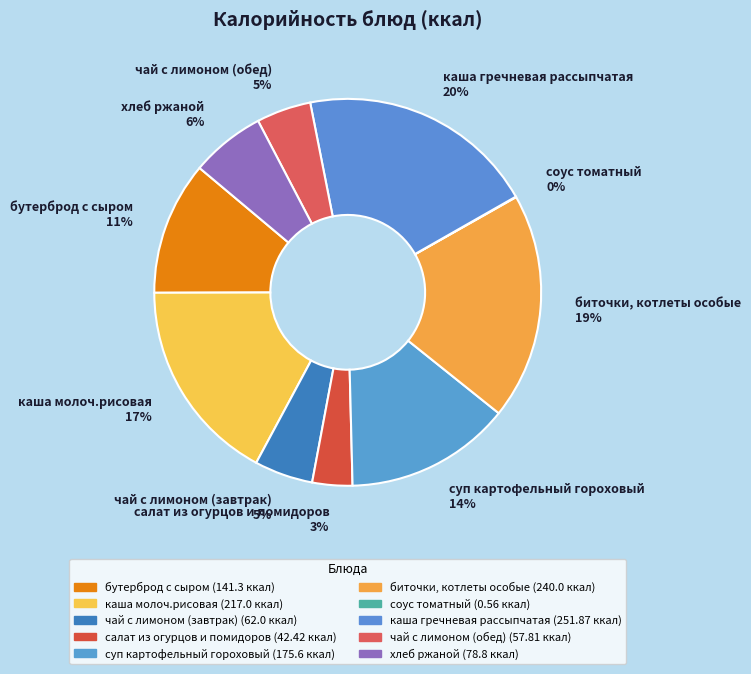

What is the ratio of the value at каша молоч.рисовая 17% to the value at хлеб ржаной 6%?

2.8